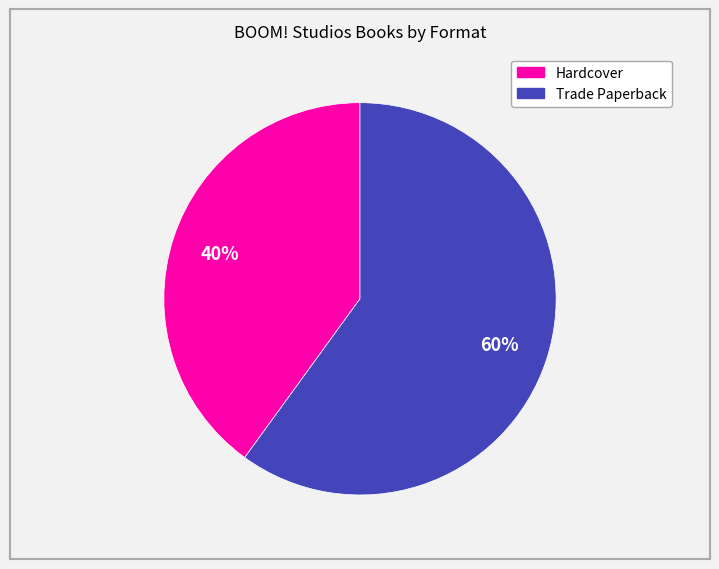

Is there a majority slice in this chart?

Yes